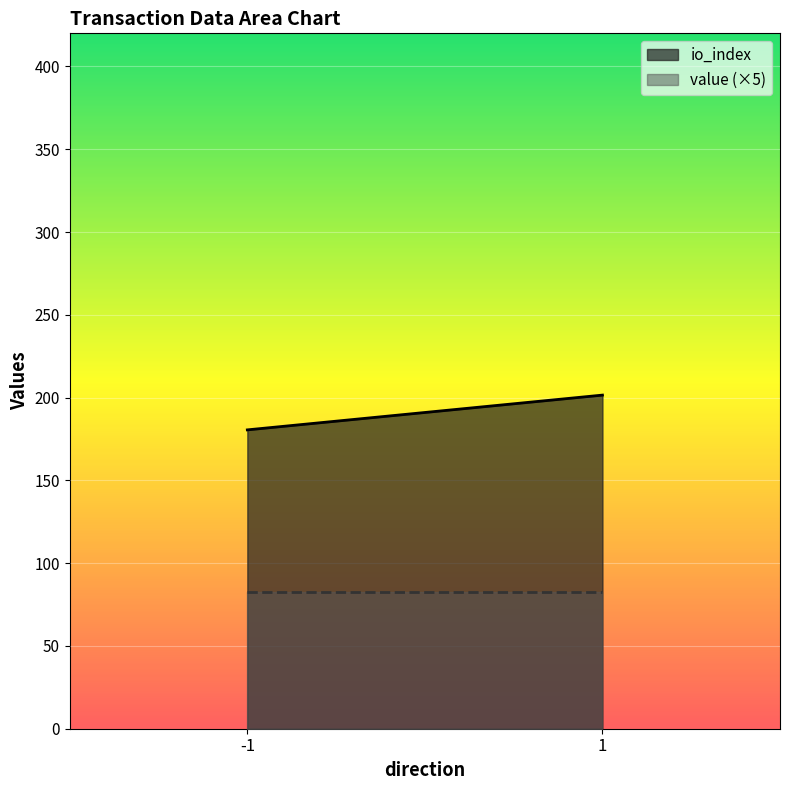

Reading right to left, extract all data points from this chart.

io_index: 201.5	180.5
value (×5): 82.8	82.8